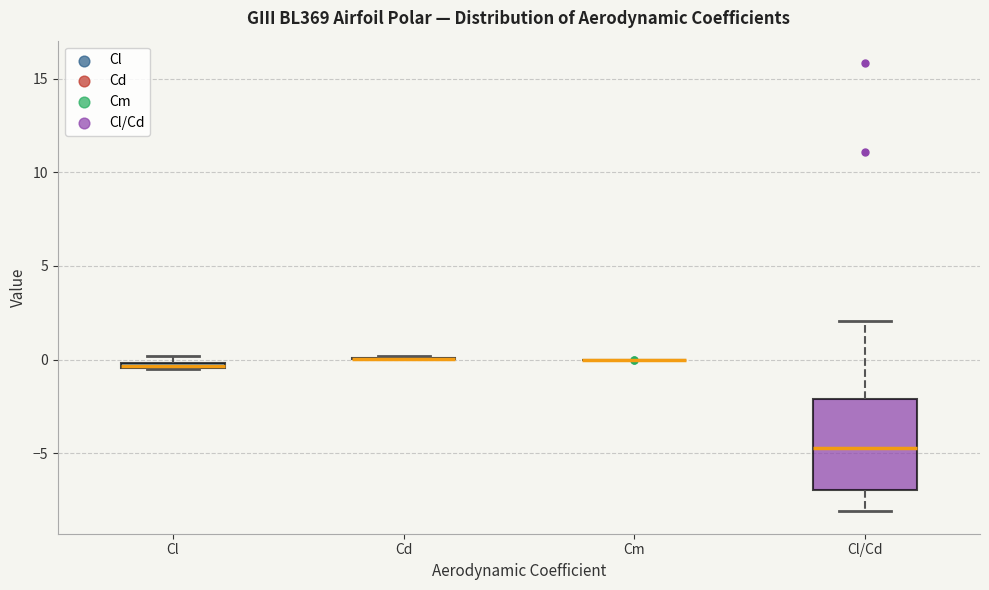

Which box is the tallest, from its lower edge to its upper edge?

Cl/Cd